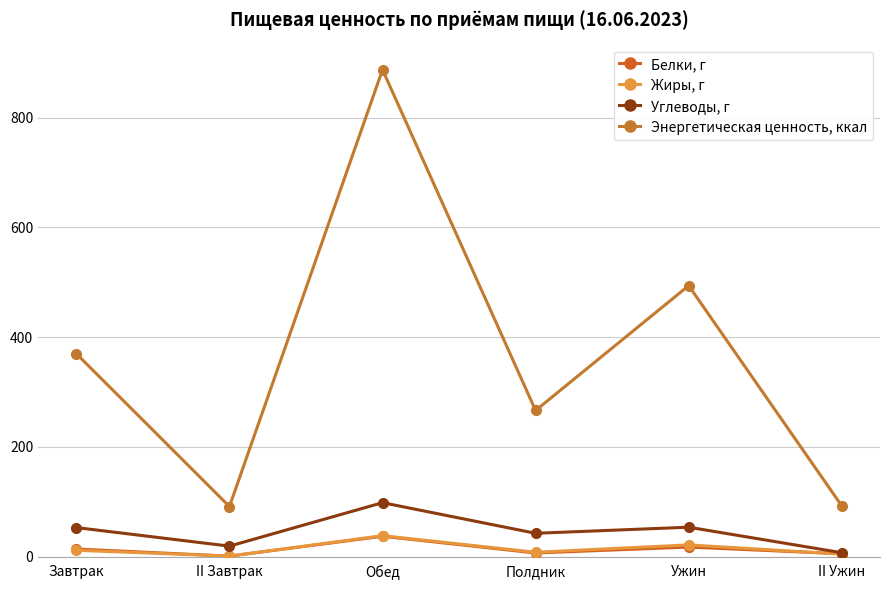

What is the spread (max minus min) of values at II Завтрак?

90.4